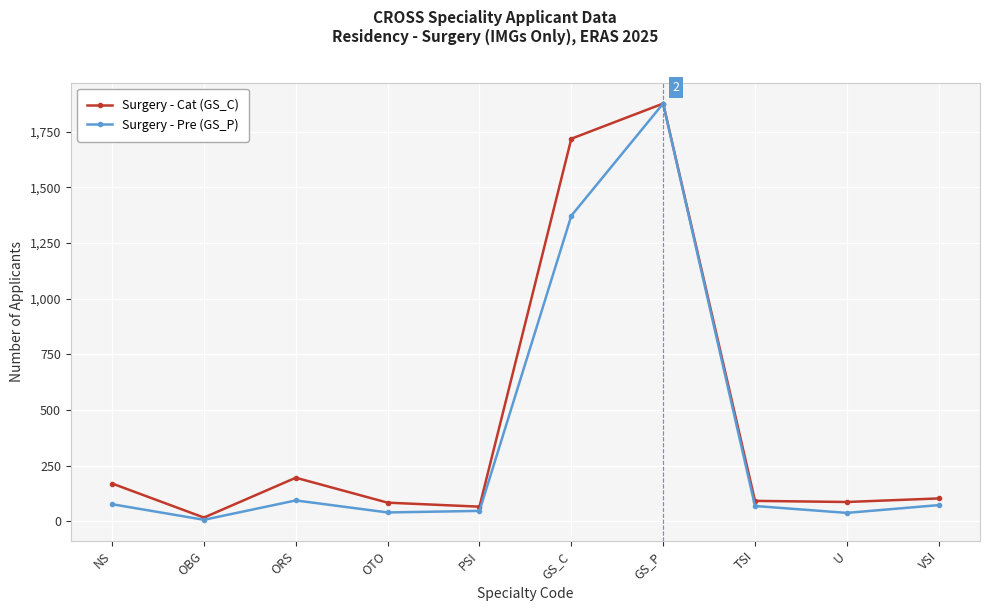

What are all the series names shown in the legend?

Surgery - Cat (GS_C), Surgery - Pre (GS_P)